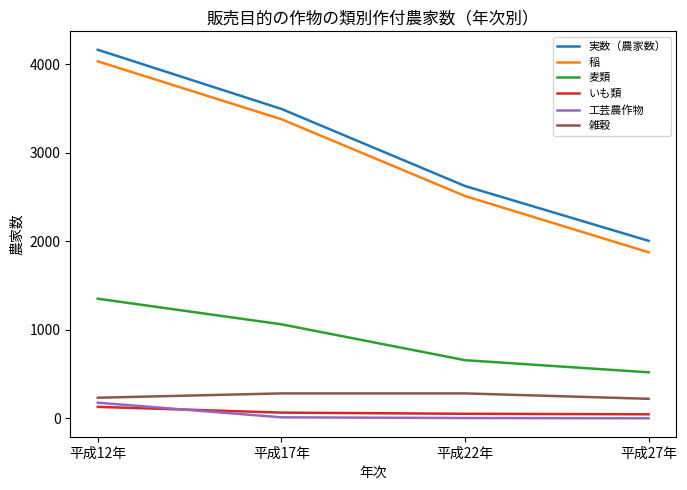

True or false: 麦類 and いも類 cross at least once.

False